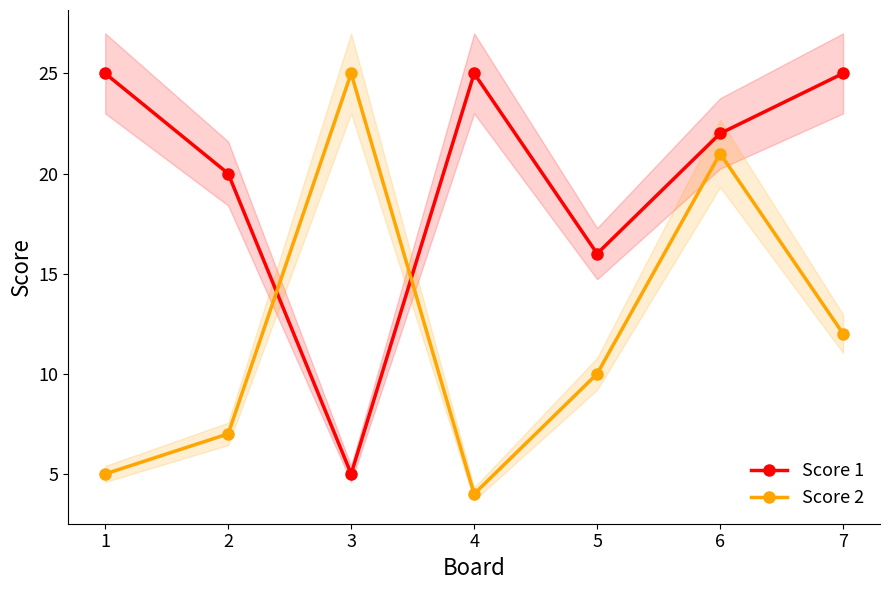

Reading left to right, transcribe all the data shown in this chart.

Score 1: 25	20	5	25	16	22	25
Score 2: 5	7	25	4	10	21	12